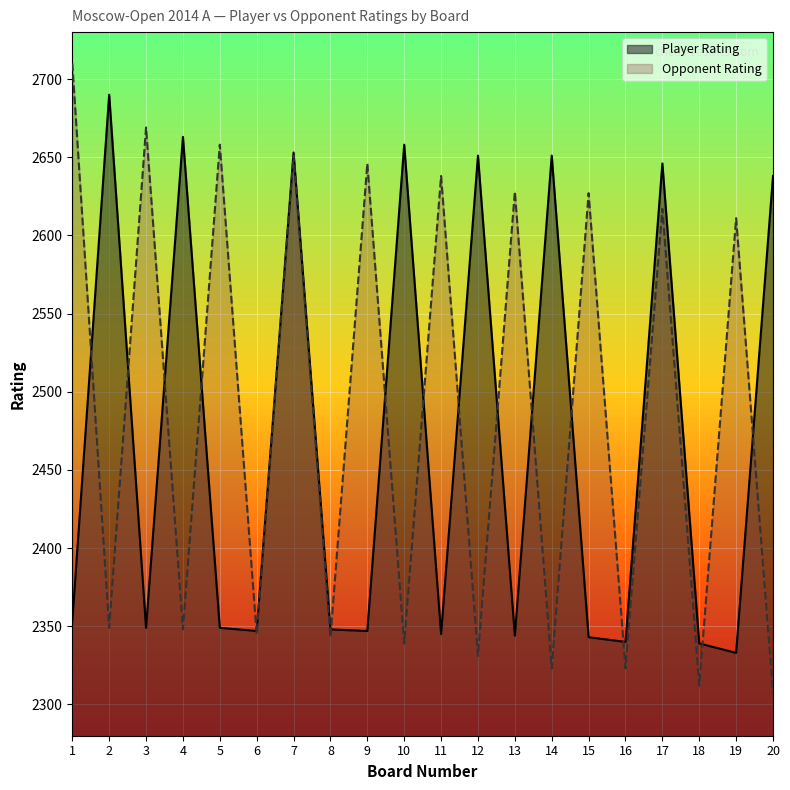

The Player Rating series shows 3687 at 2. True or false?

False